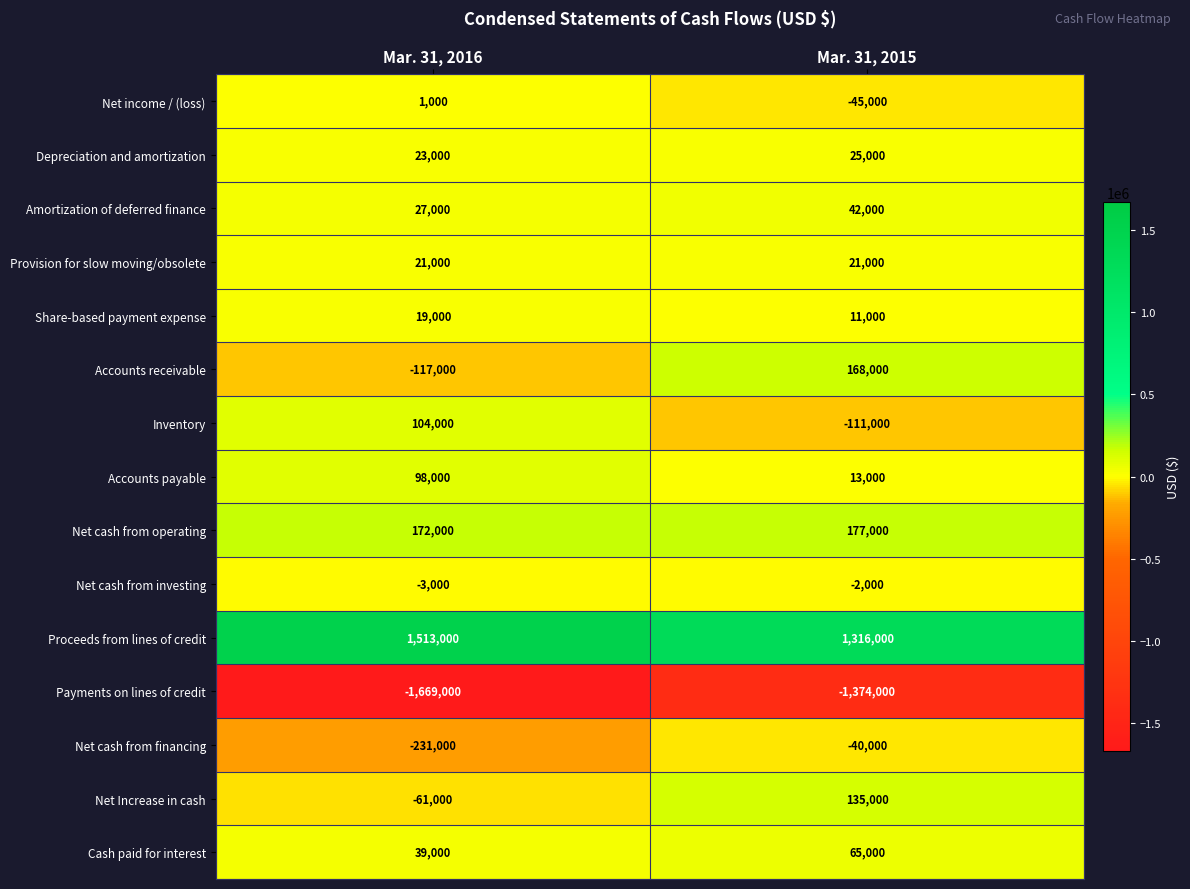

Rank the series at Mar. 31, 2016 from lowest to highest value.

Payments on lines of credit, Net cash from financing, Accounts receivable, Net Increase in cash, Net cash from investing, Net income / (loss), Share-based payment expense, Provision for slow moving/obsolete, Depreciation and amortization, Amortization of deferred finance, Cash paid for interest, Accounts payable, Inventory, Net cash from operating, Proceeds from lines of credit